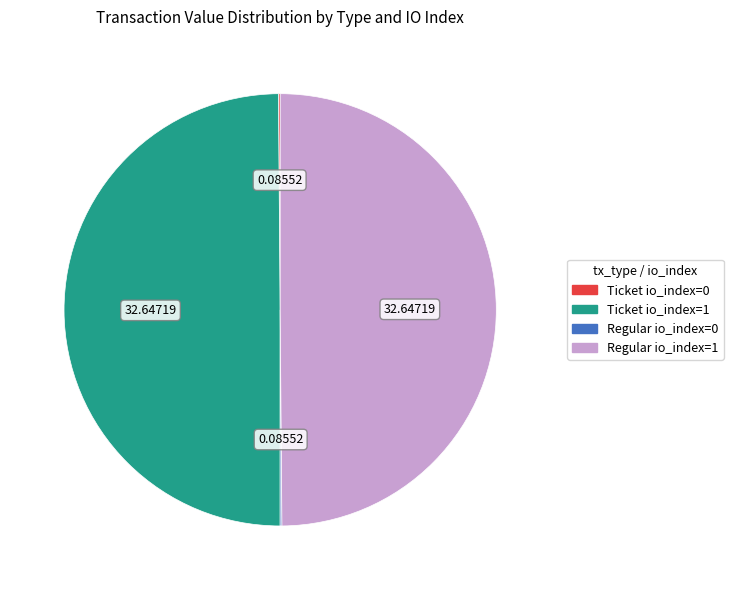

To the nearest percent, what is the average slice percentage?

25%